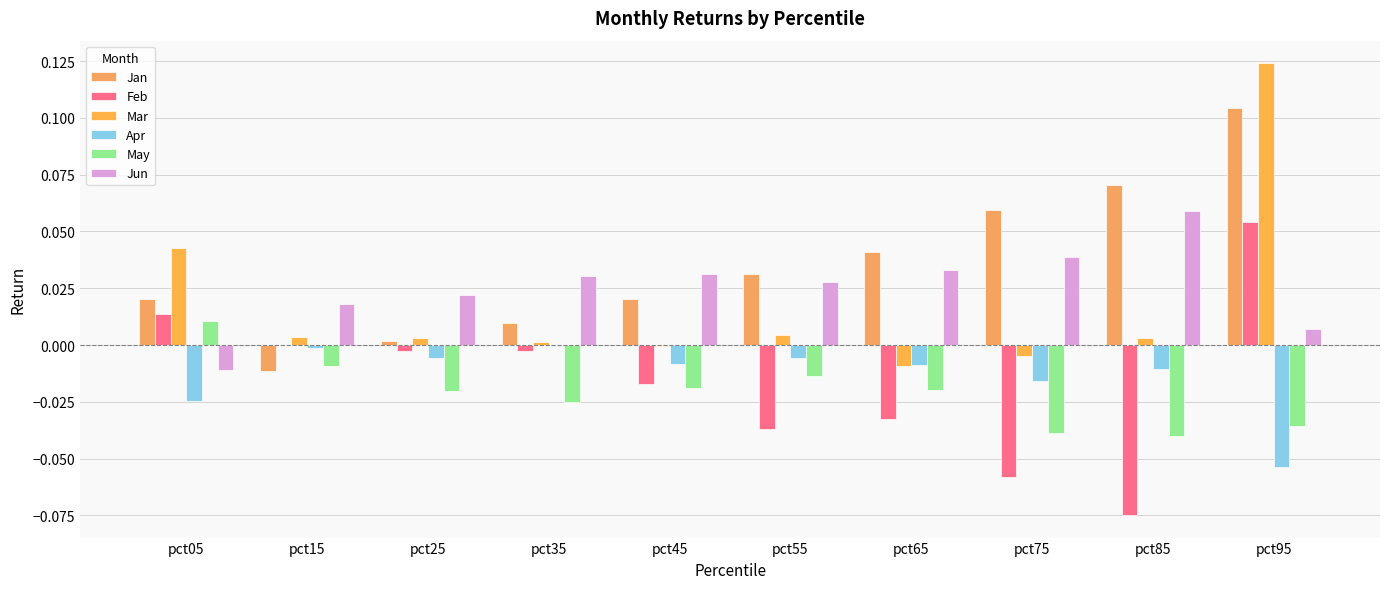

How many groups of bars are there?

10